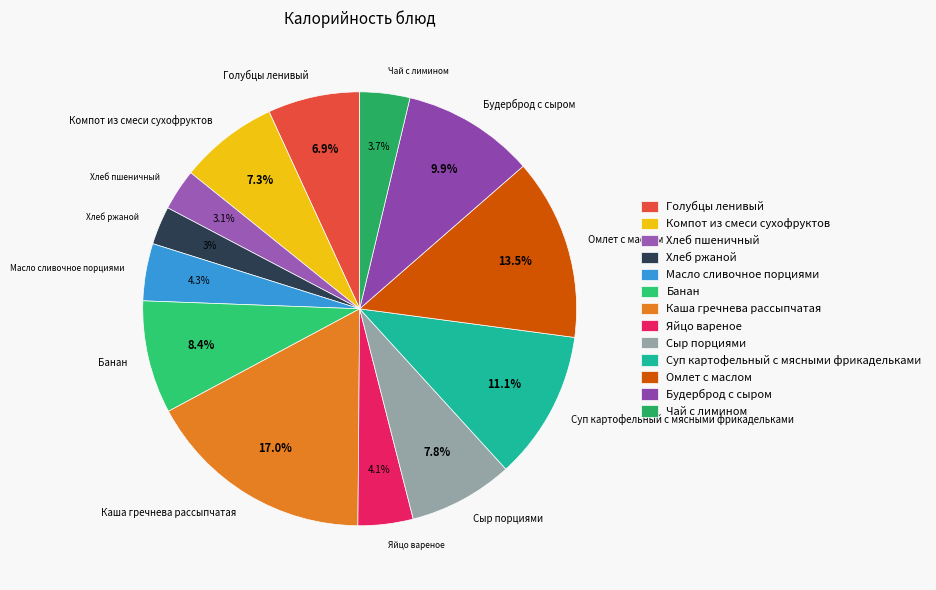

True or false: Банан accounts for 8% of the total.

True